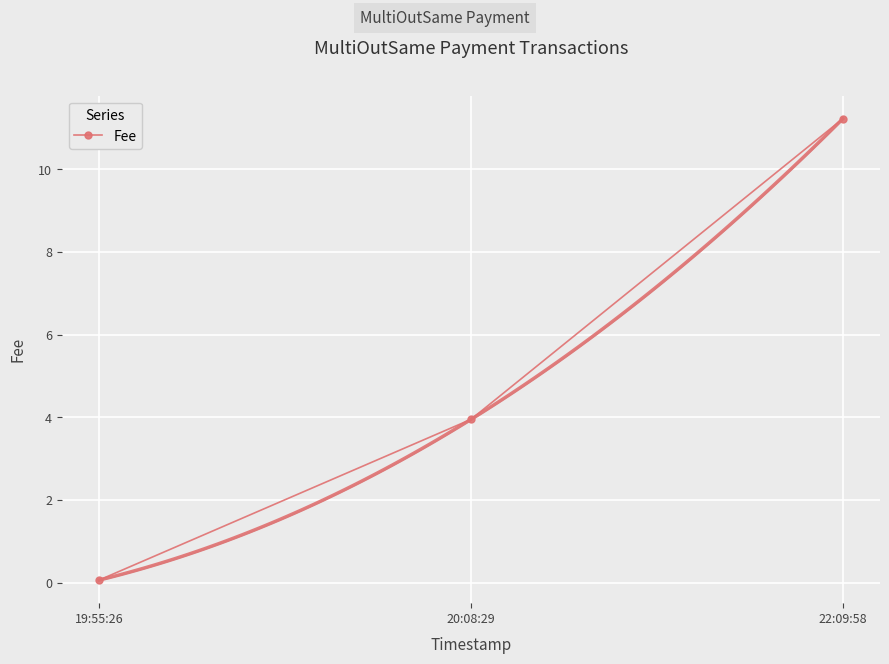

True or false: the data shows 0.1 at 19:55:26.

False